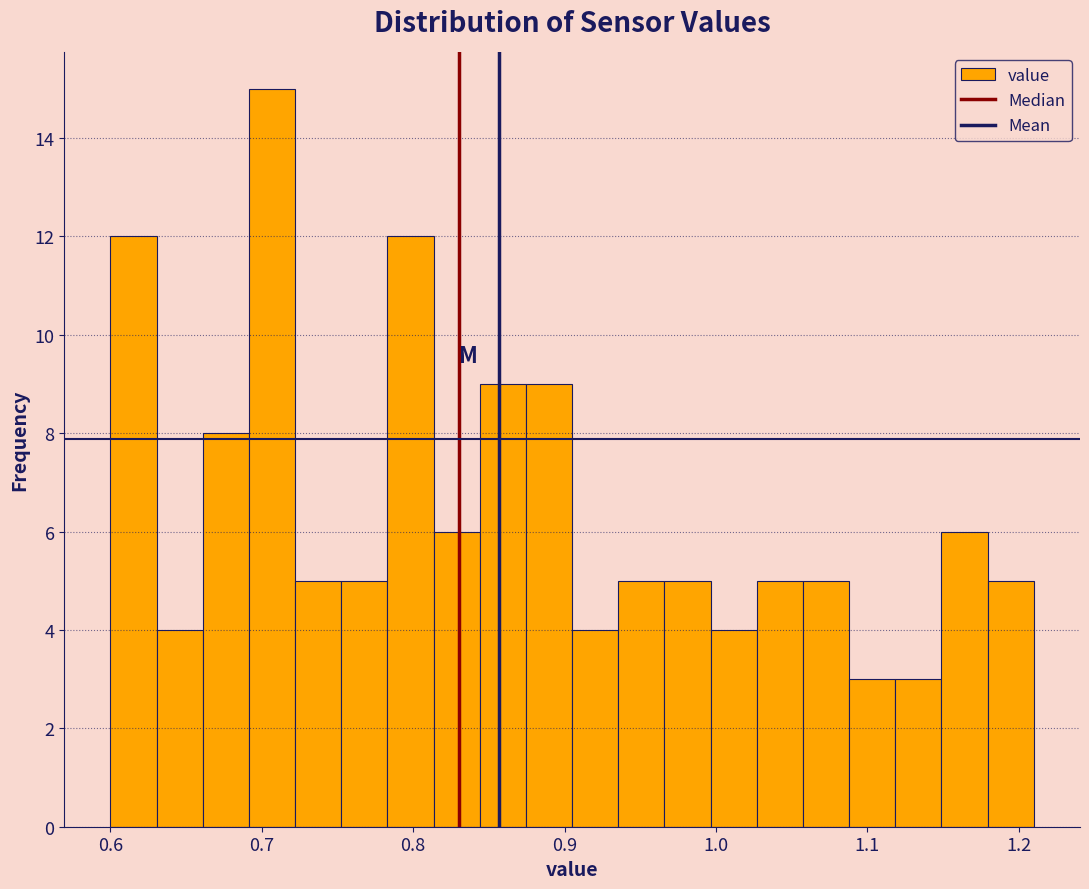

Read against the x-axis, roughly where is the centre of the tallest bar?

0.71